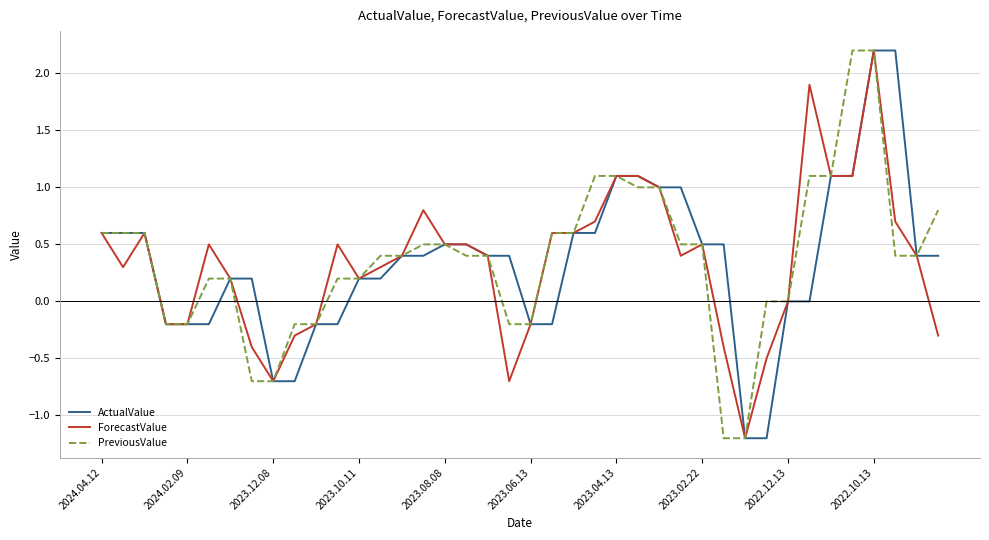

What is the greatest value displayed?

2.2